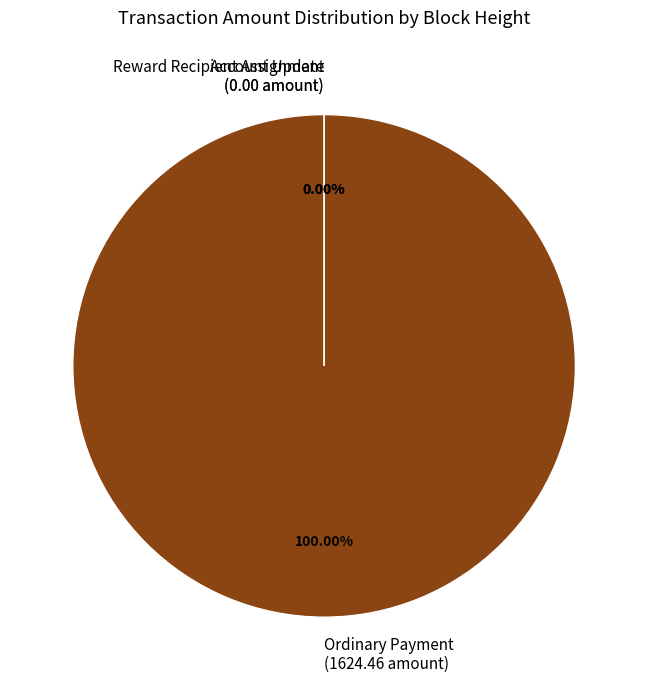

Is the sum of 457697 and 500205 greater than half?

No